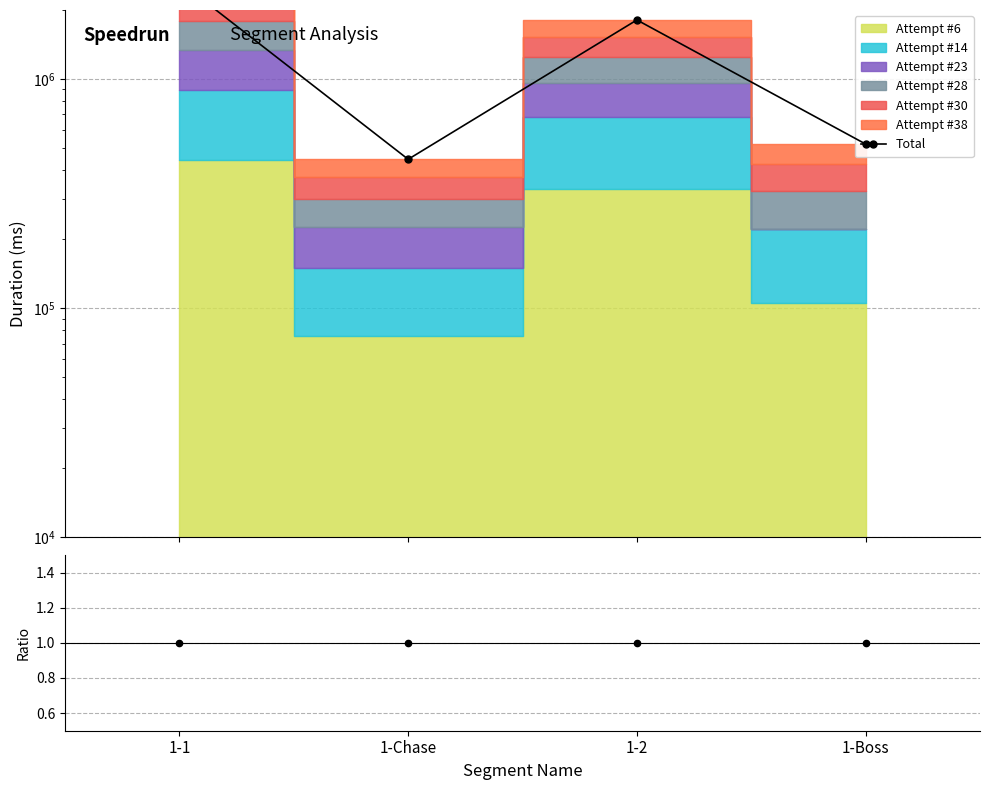

What is the change in value from 1-Chase to 1-2?

+1363395